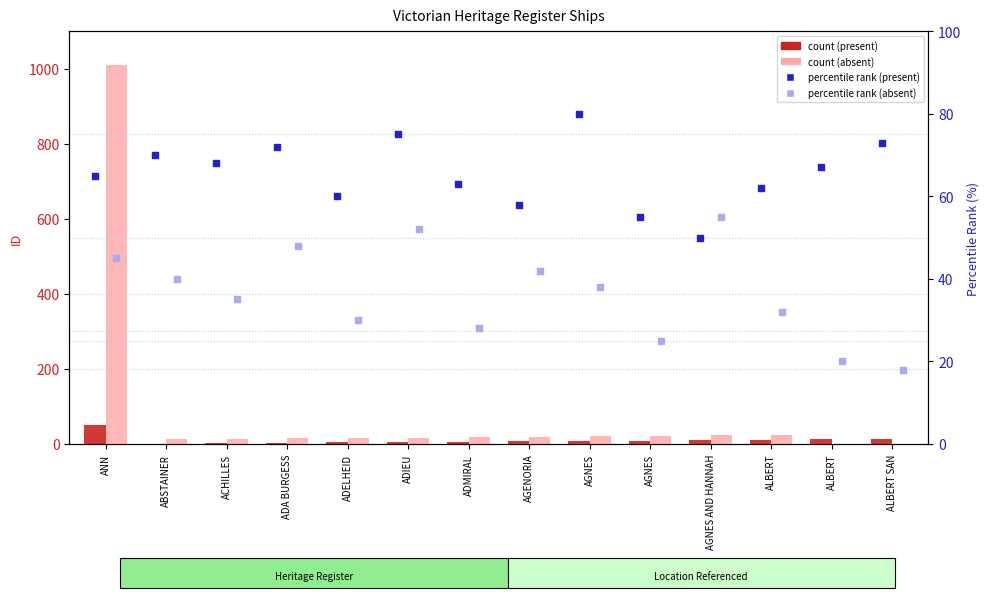

Which series reaches the maximum Y coordinate?

ID (absent)